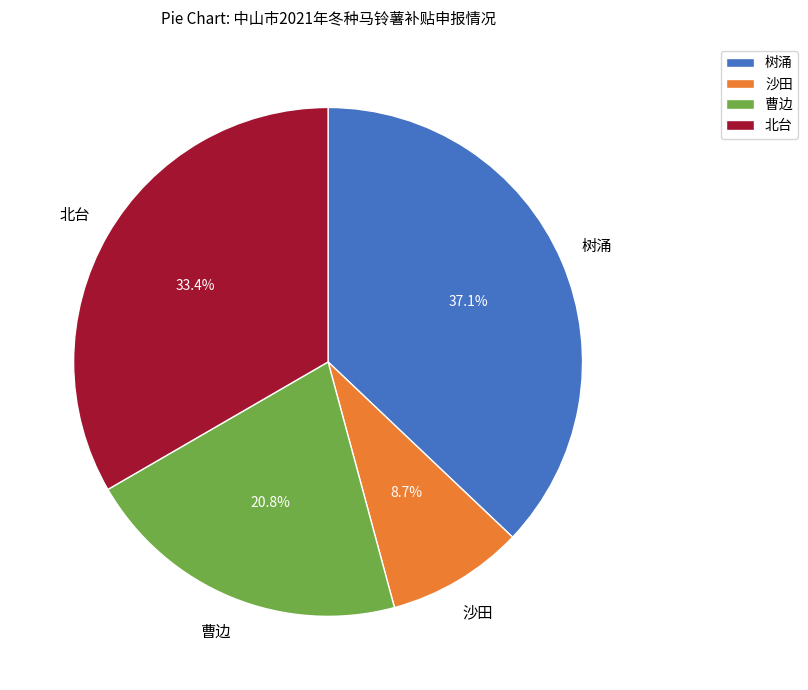

Does 沙田 account for over 50% of the chart?

No